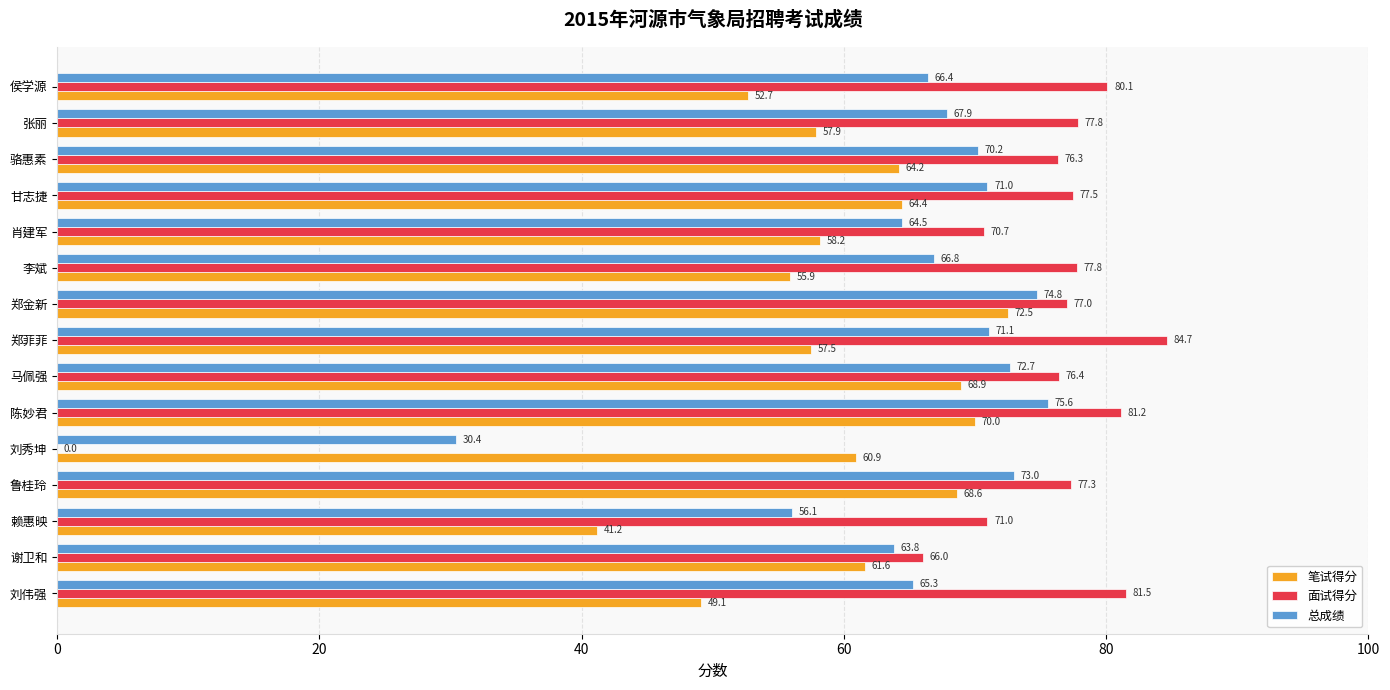

What is the maximum value for 总成绩?

75.6